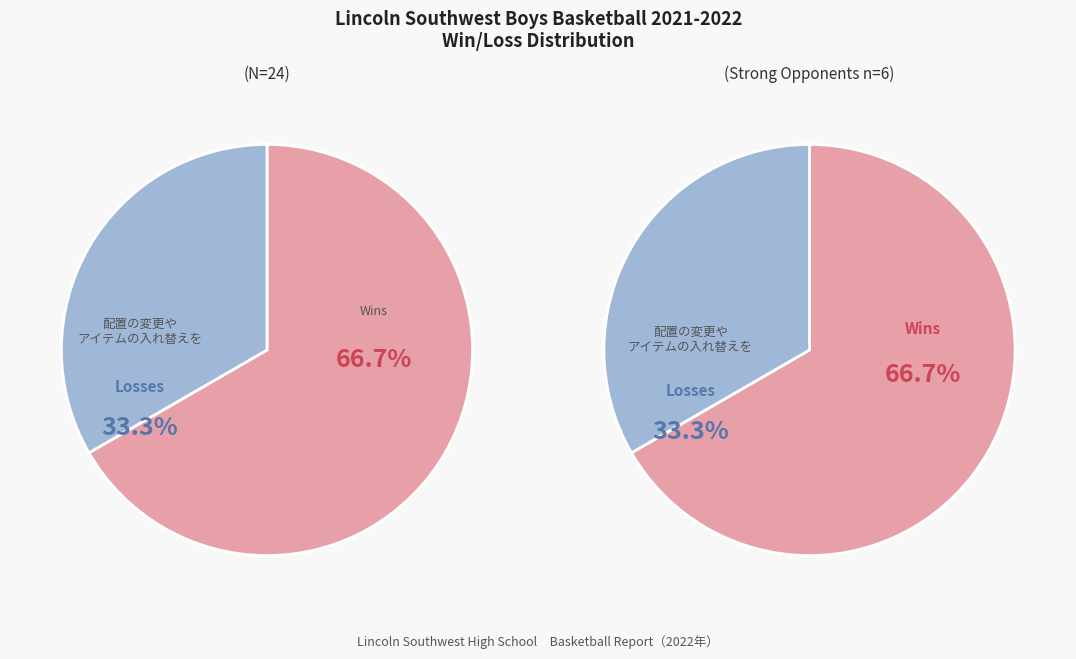

How many segments does this pie chart have?

2